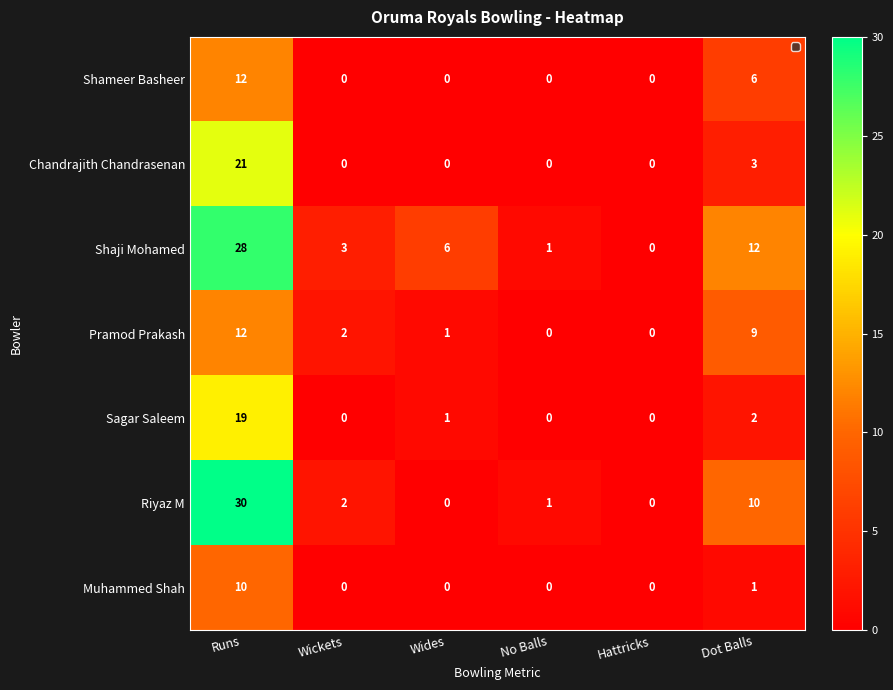

What is the greatest value displayed?

30